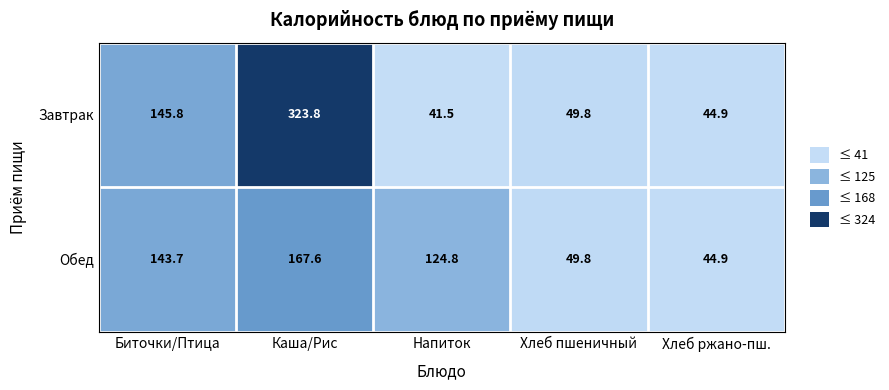

List the series in order of their peak value, highest first.

Завтрак, Обед